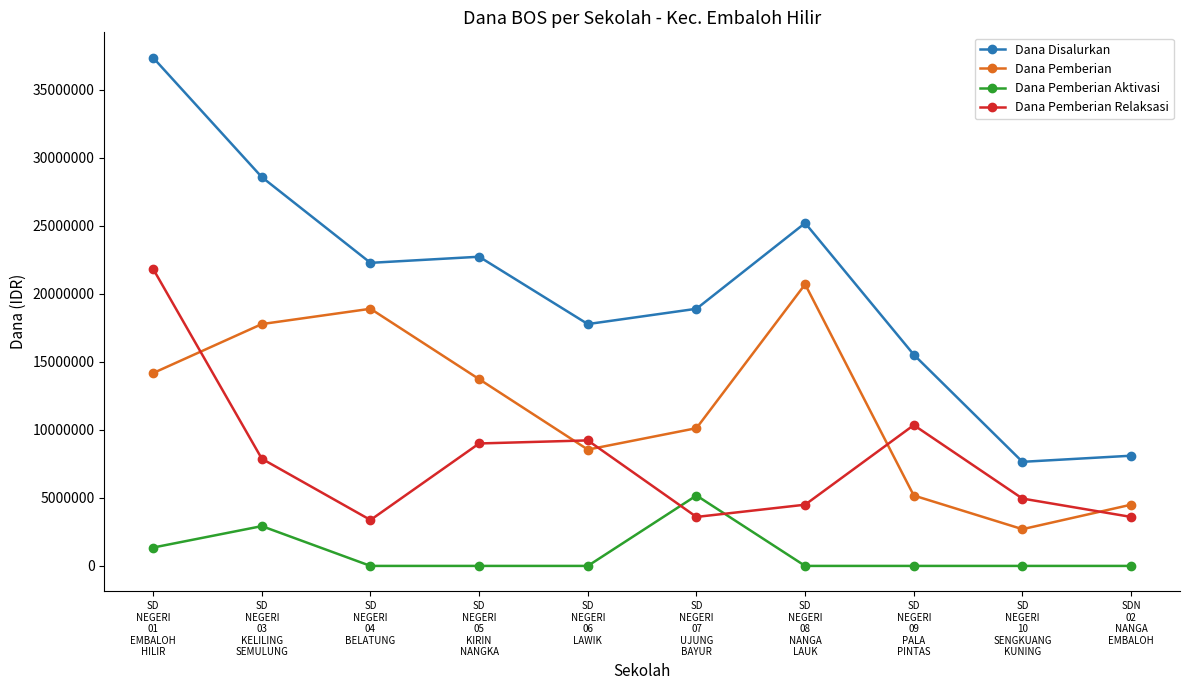

At which category is the sum across all series the highest?

SD
NEGERI
01
EMBALOH
HILIR